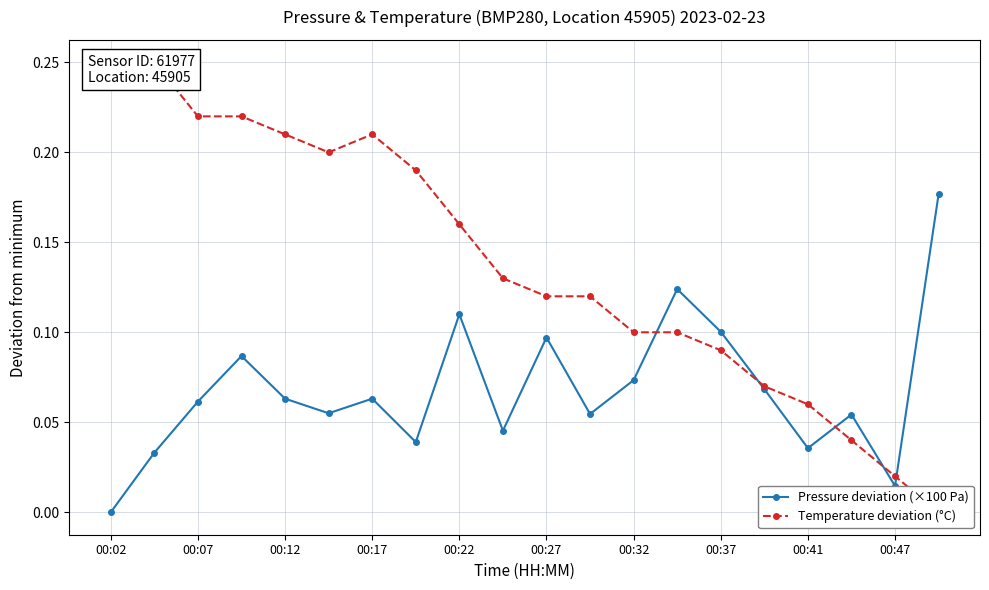

In Pressure deviation (×100 Pa), how many points are lower than both neighbors (excluding endpoints)?

6